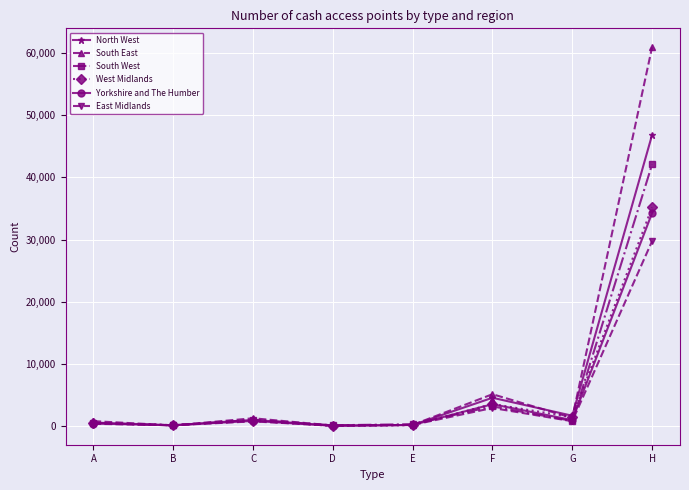

True or false: East Midlands has more than 0 points higher than both neighbors.

True